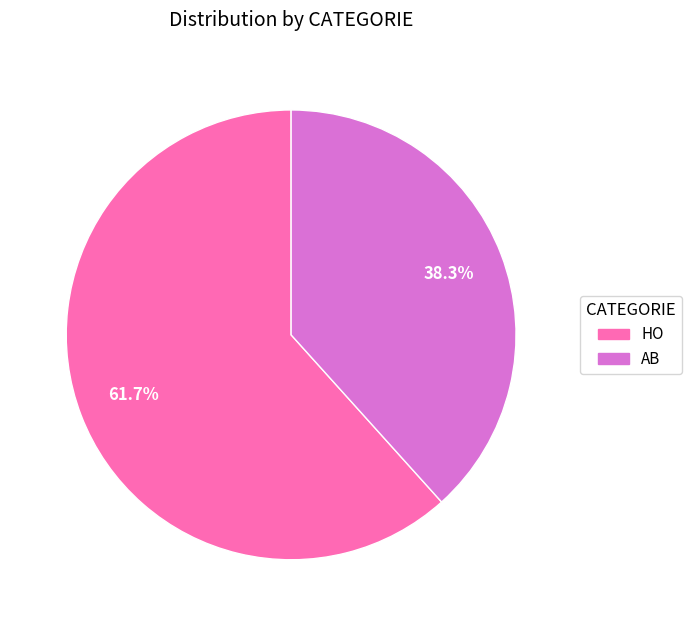

Count the number of slices in the pie.

2